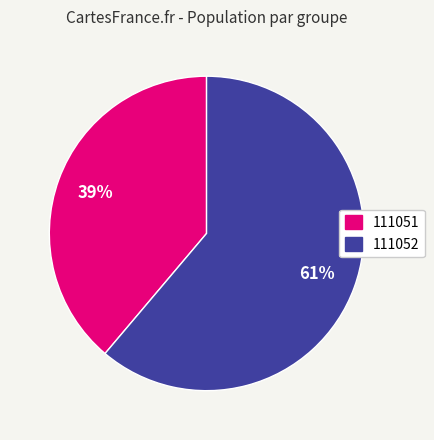

Count the number of slices in the pie.

2